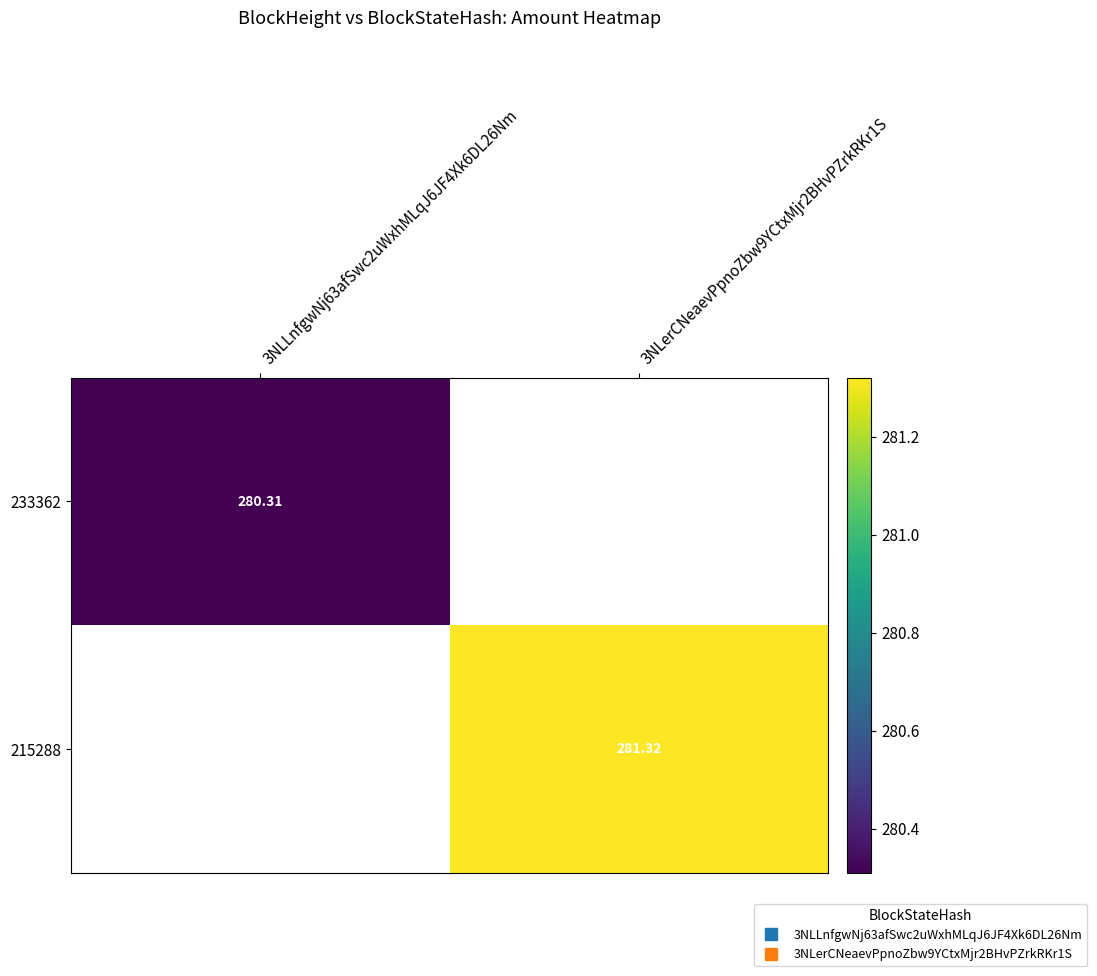

True or false: 233362 has a value of 376.9 at 3NLLnfgwNj63afSwc2uWxhMLqJ6JF4Xk6DL26Nm.

False